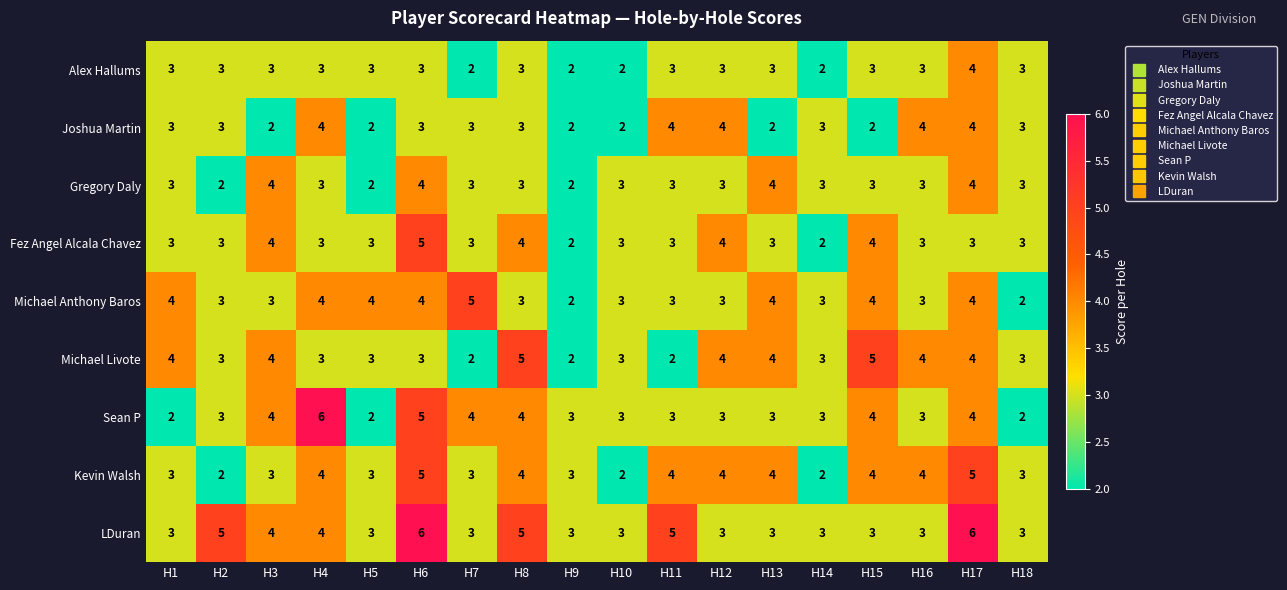

Where does the Michael Livote series first go above 3?

H1